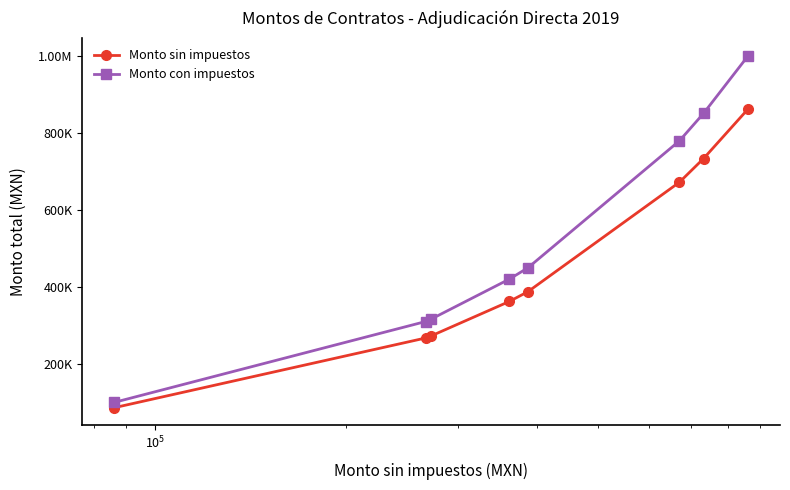

True or false: Monto con impuestos and Monto sin impuestos cross at least once.

False